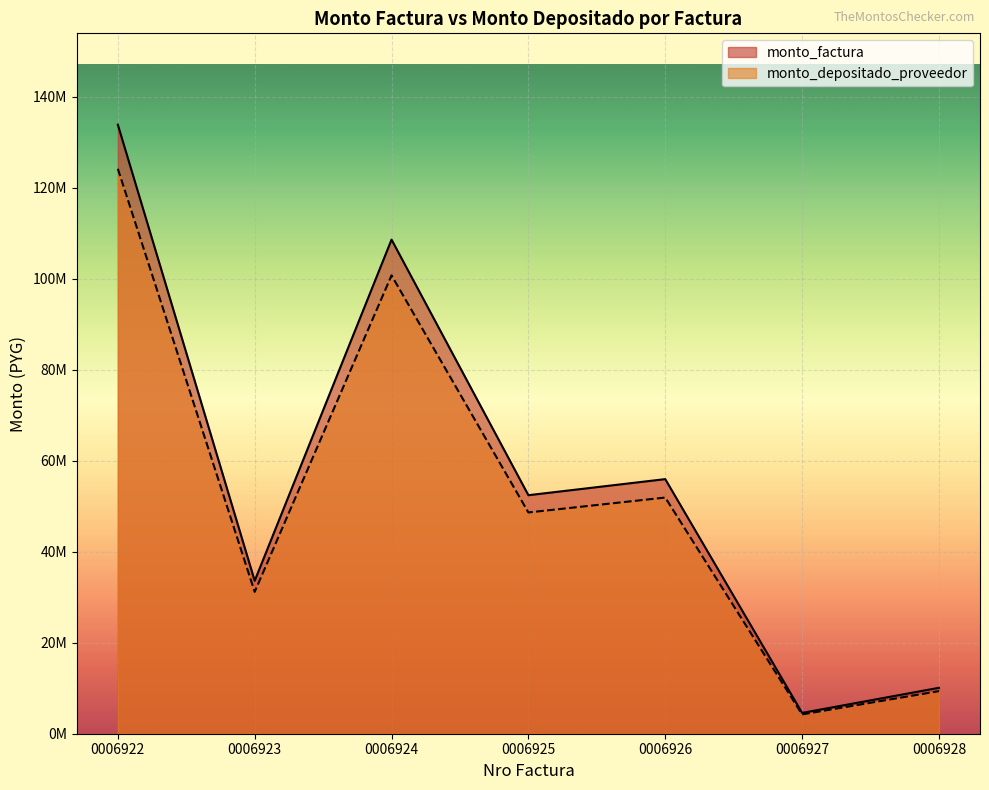

Reading right to left, extract all data points from this chart.

monto_factura: 0006928=10090500	0006927=4572500	0006926=55955000	0006925=52421000	0006924=108593000	0006923=33604000	0006922=133853000
monto_depositado_proveedor: 0006928=9360316	0006927=4241617	0006926=51905893	0006925=48627625	0006924=100734817	0006923=31172290	0006922=124166908